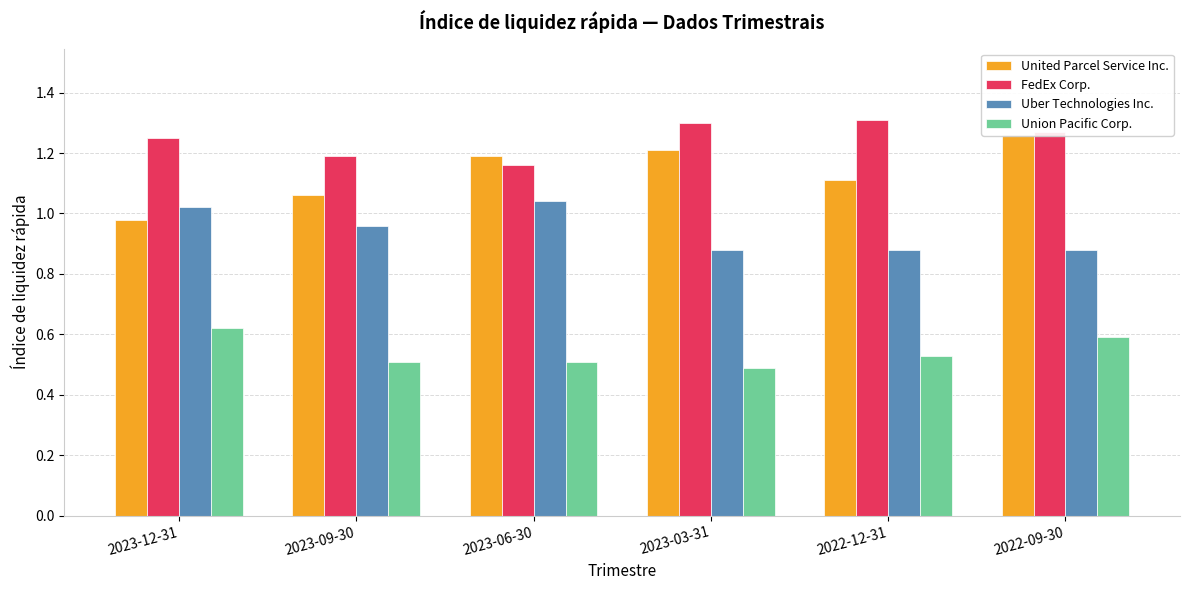

What is the difference between the maximum and minimum values in the FedEx Corp. series?

0.2